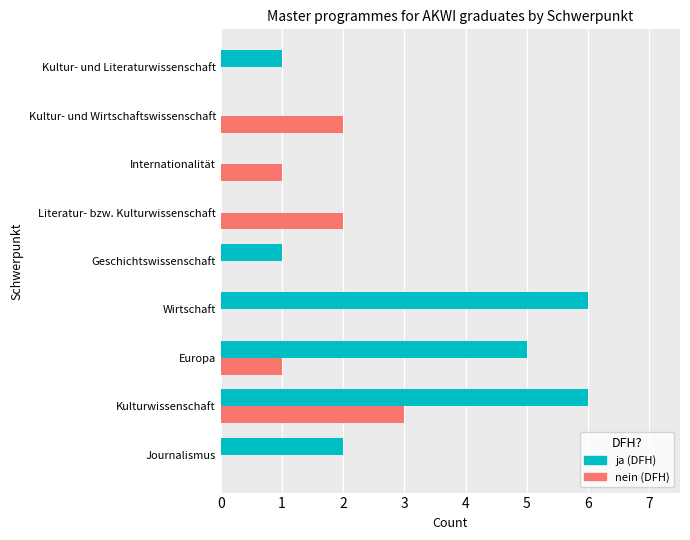

At which category is the sum across all series the highest?

Kulturwissenschaft